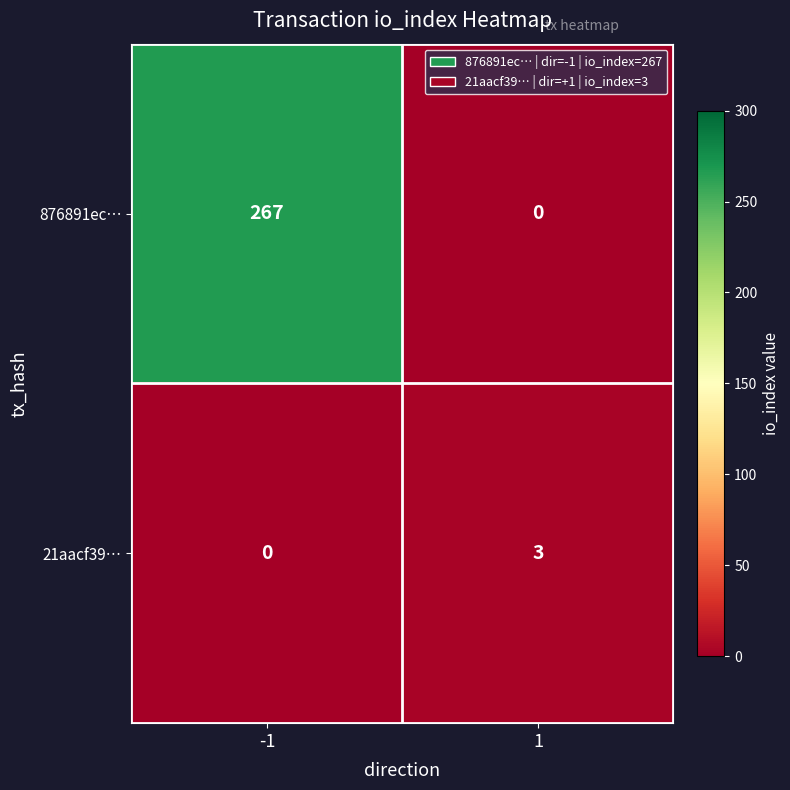

Which series changed the most between -1 and 1?

876891ec…